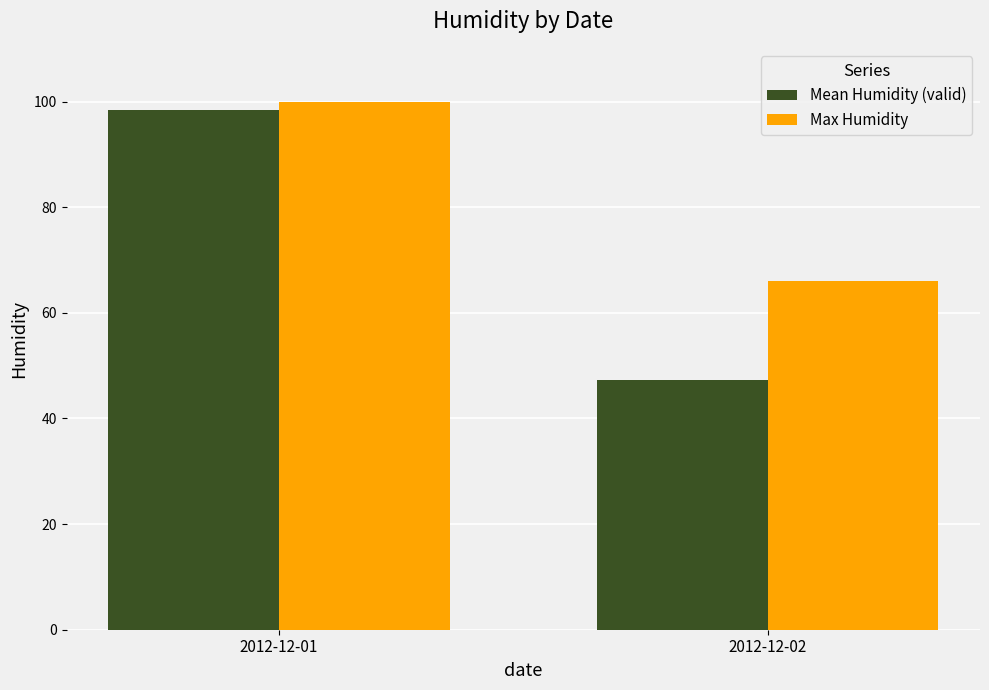

Rank the series by their maximum value, from lowest to highest.

Mean Humidity (valid), Max Humidity